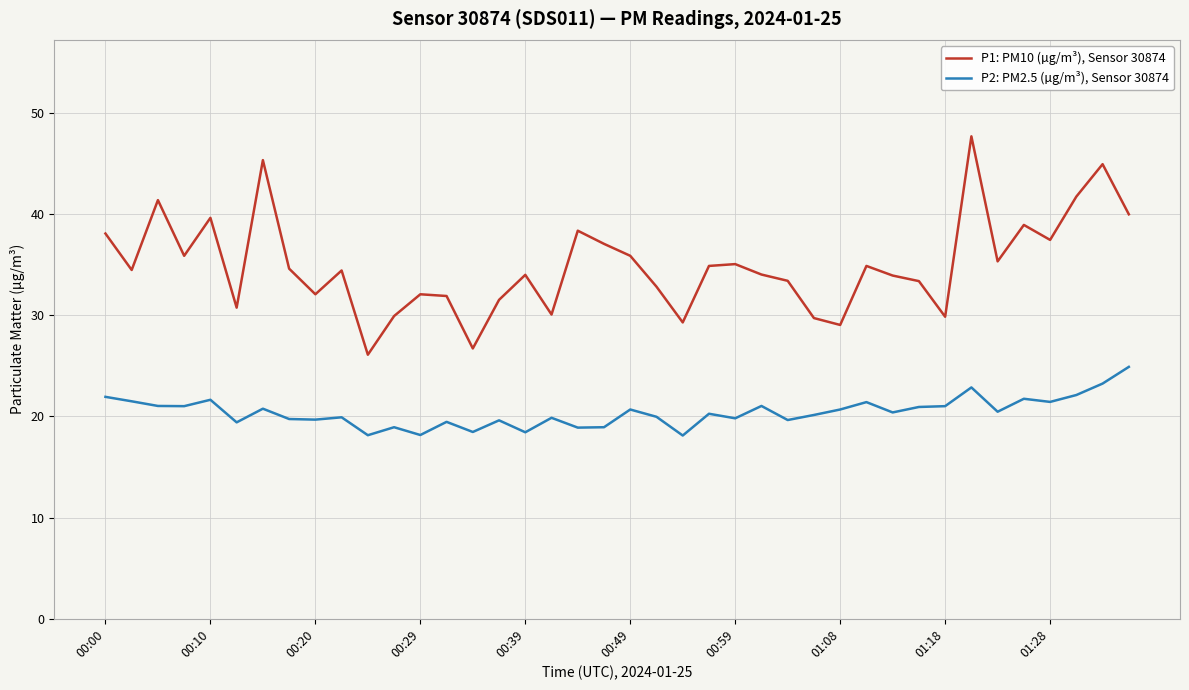

What is the difference between the maximum and minimum values in the P1: PM10 (µg/m³), Sensor 30874 series?

21.6